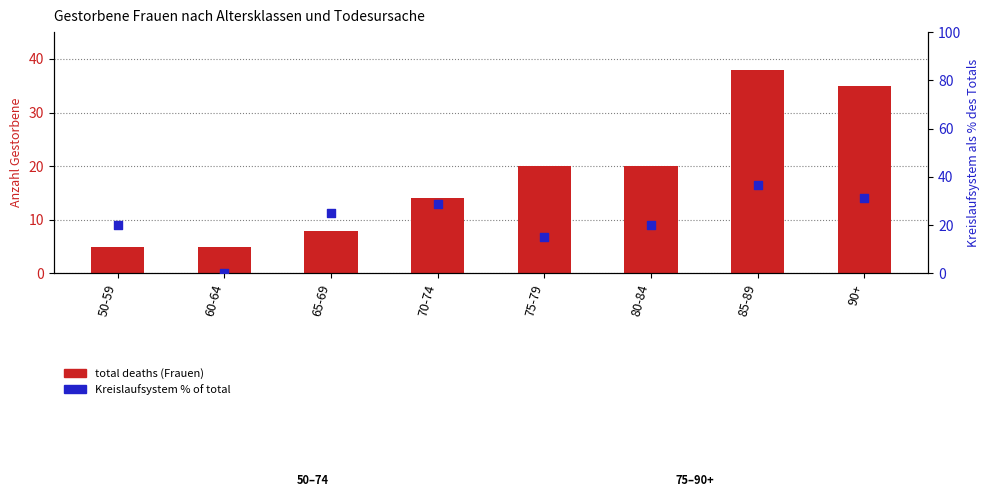

At which category is the sum across all series the highest?

85-89